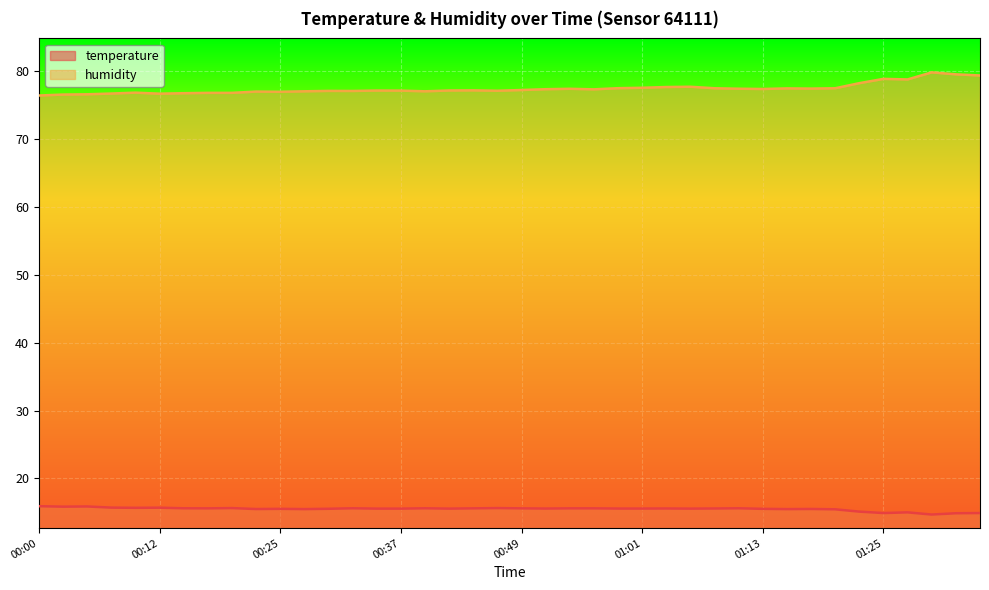

How many data points does each series have?

40